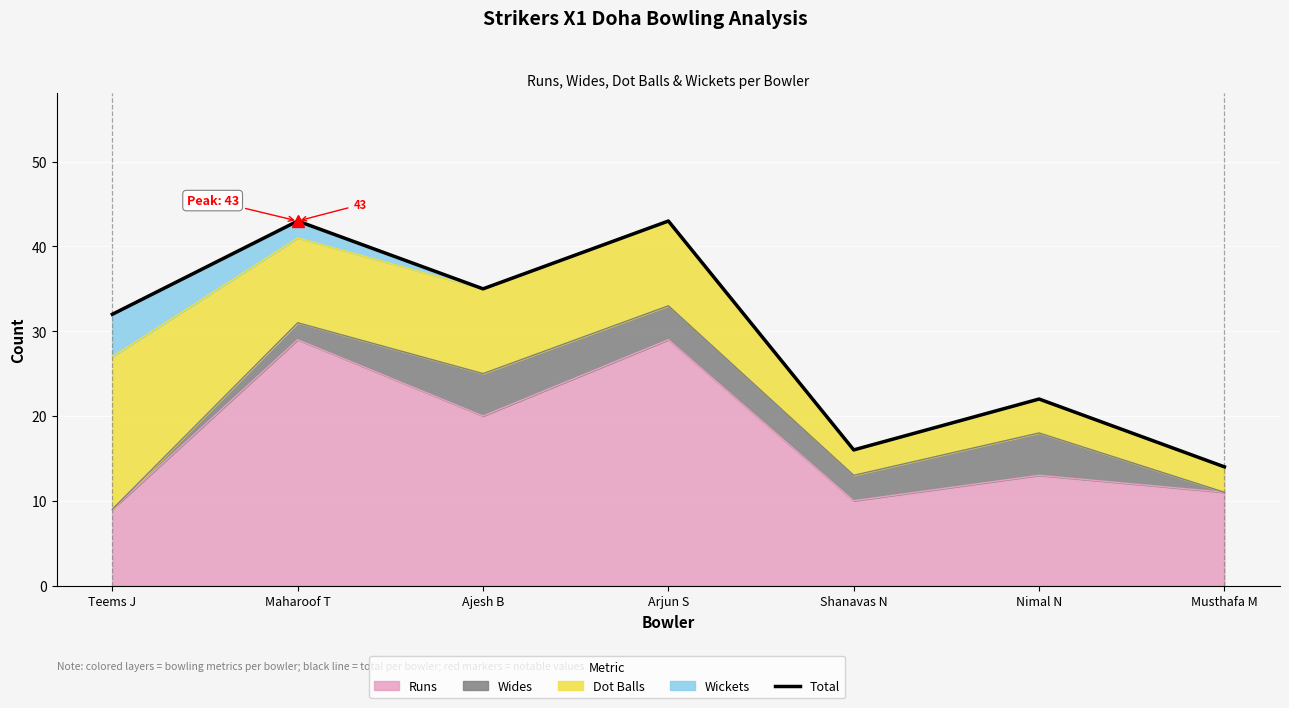

Reading right to left, list all the values displayed in this chart.

14	22	16	43	35	43	32